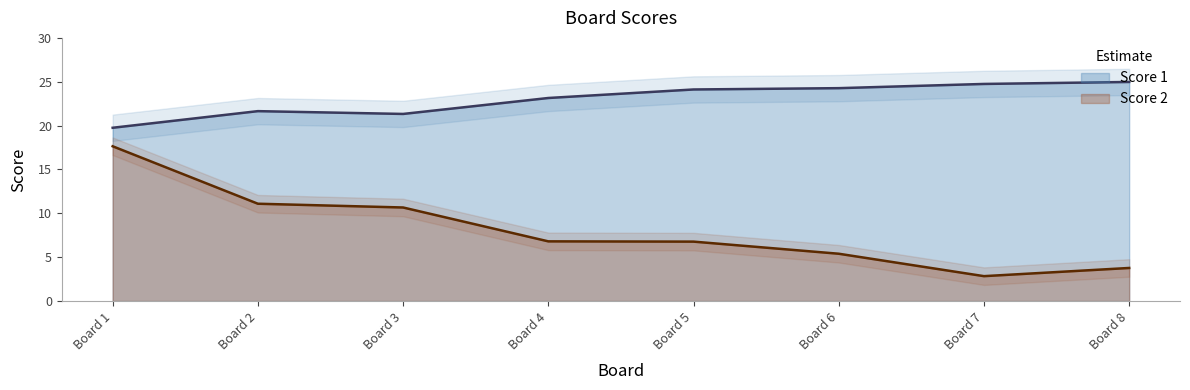

What value does the Score 2 series have at Board 5?

6.8